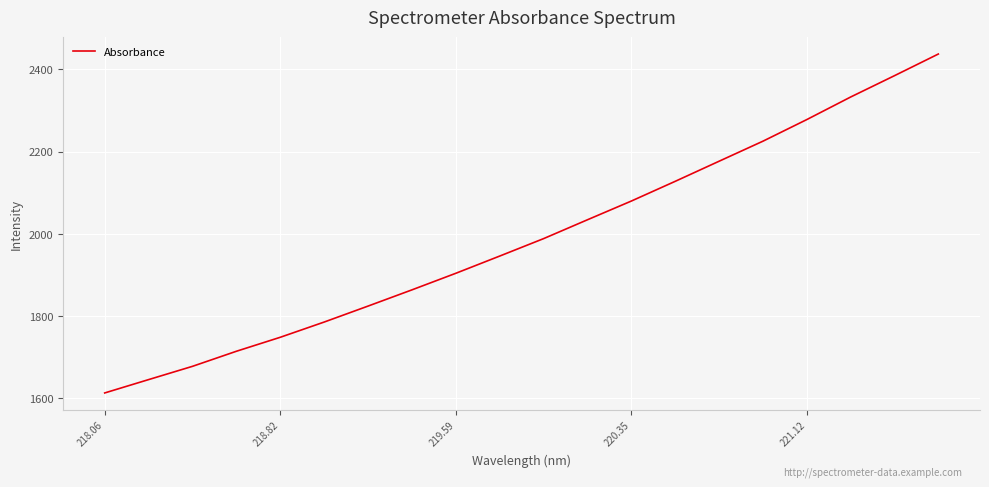

What is the difference between the maximum and minimum values?

824.5